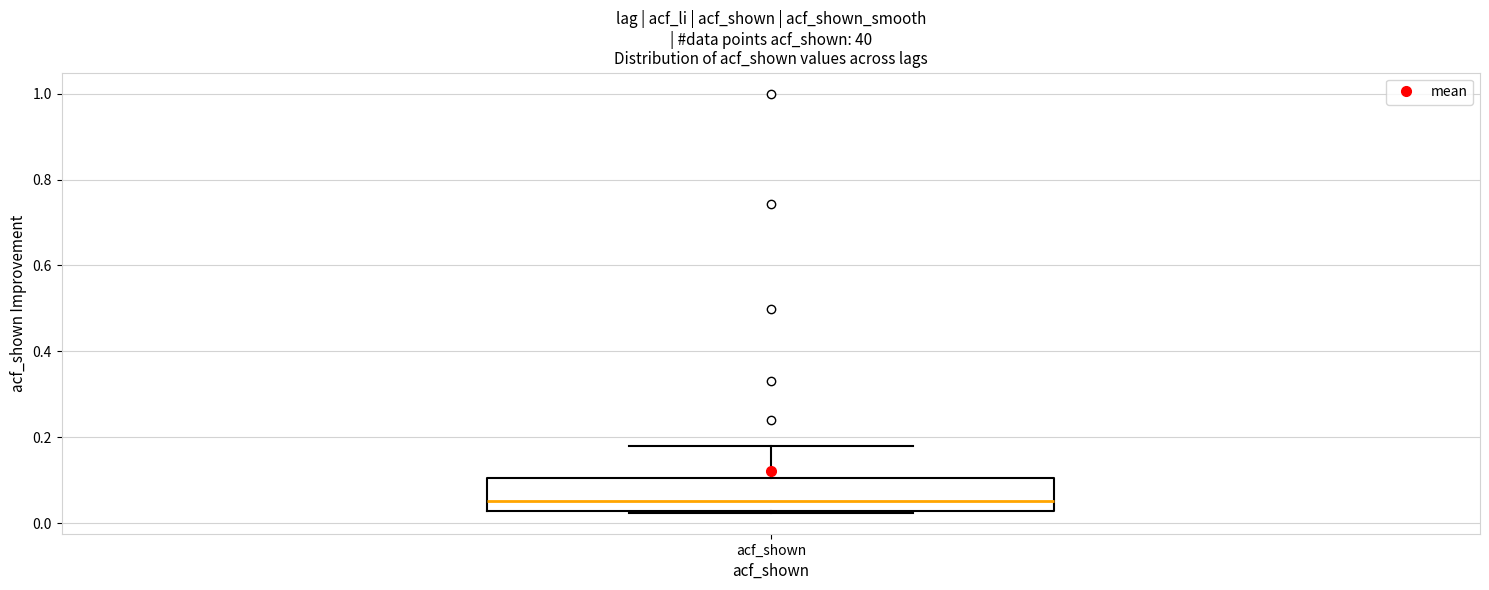

Read this box plot against the y-axis: the position of the median line, the range covered by the box, and the ends of both whiskers. The values are not printed on the chart, so give them approximately, as read against the axis.

median 0.06, box 0.02 to 0.10, whiskers 0.02 to 0.18